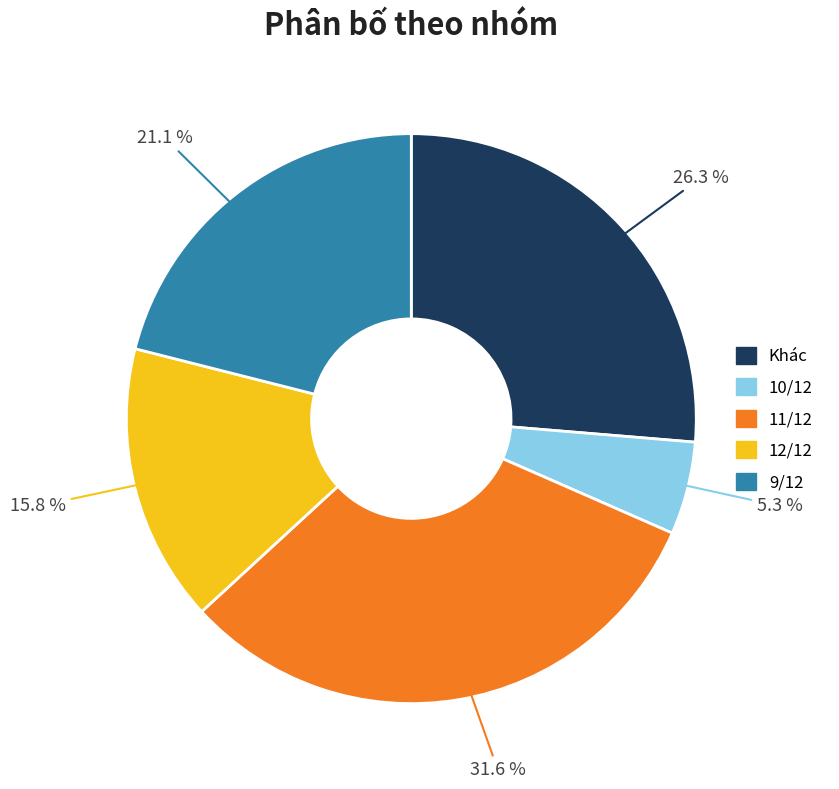

Does 11/12 represent more than half of the total?

No